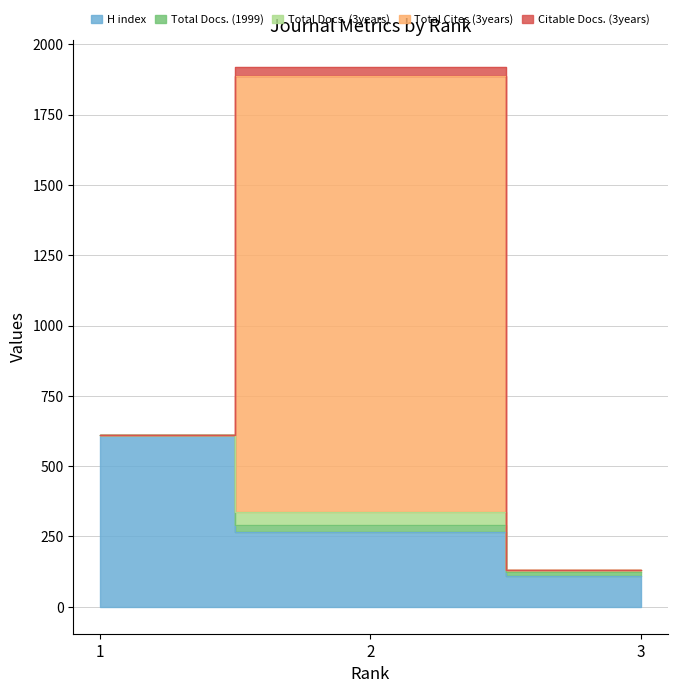

What is the sum of all Total Docs. (3years) values?

51